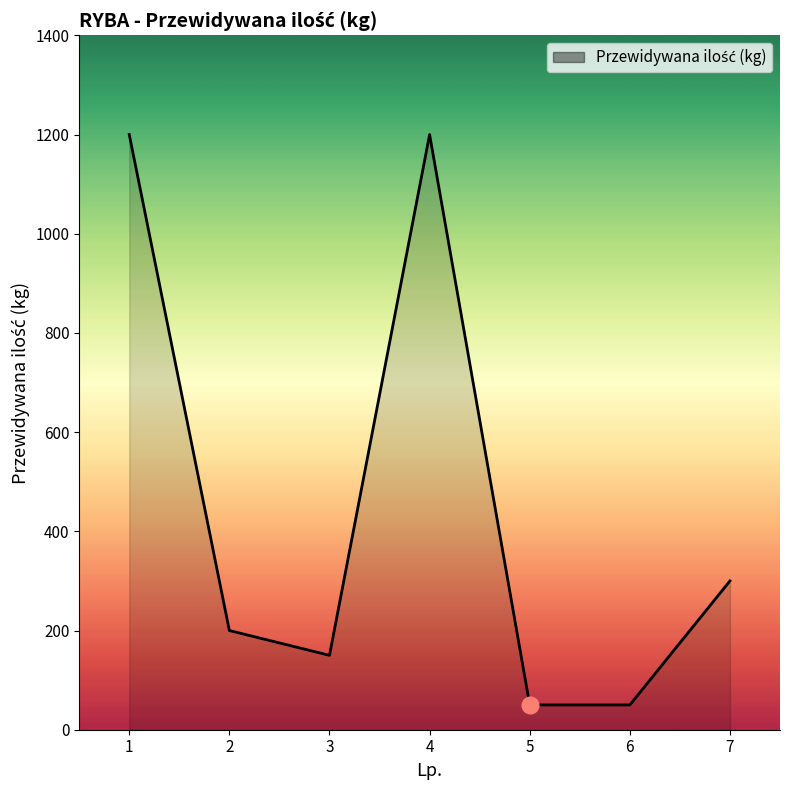

Reading left to right, transcribe all the data shown in this chart.

1200	200	150	1200	50	50	300